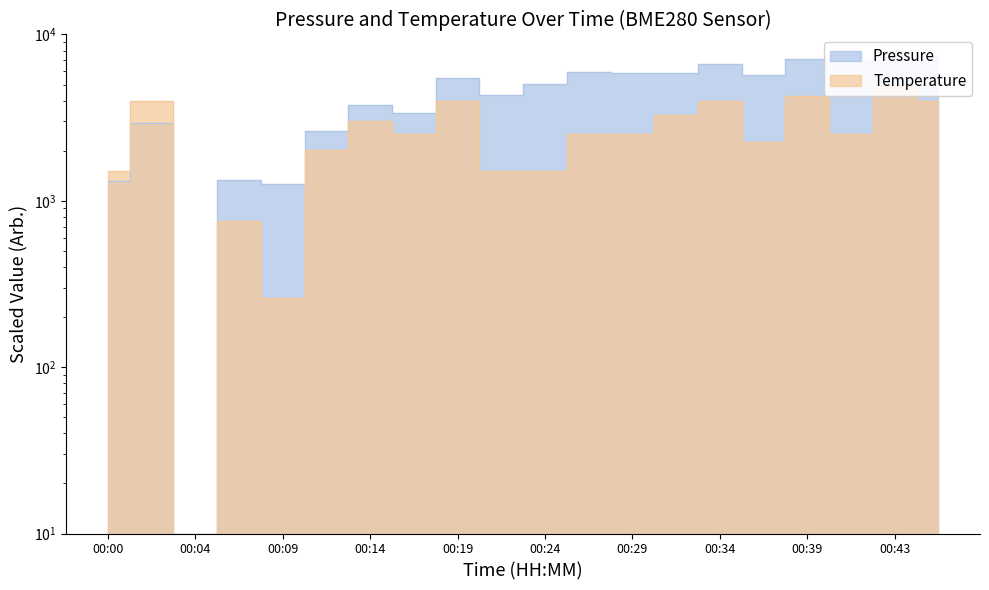

The Temperature series shows 672.3 at 00:41. True or false?

False